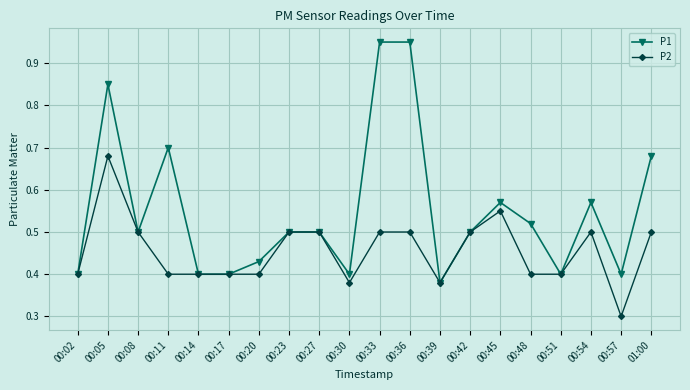

Which series has the largest range (max minus min)?

P1